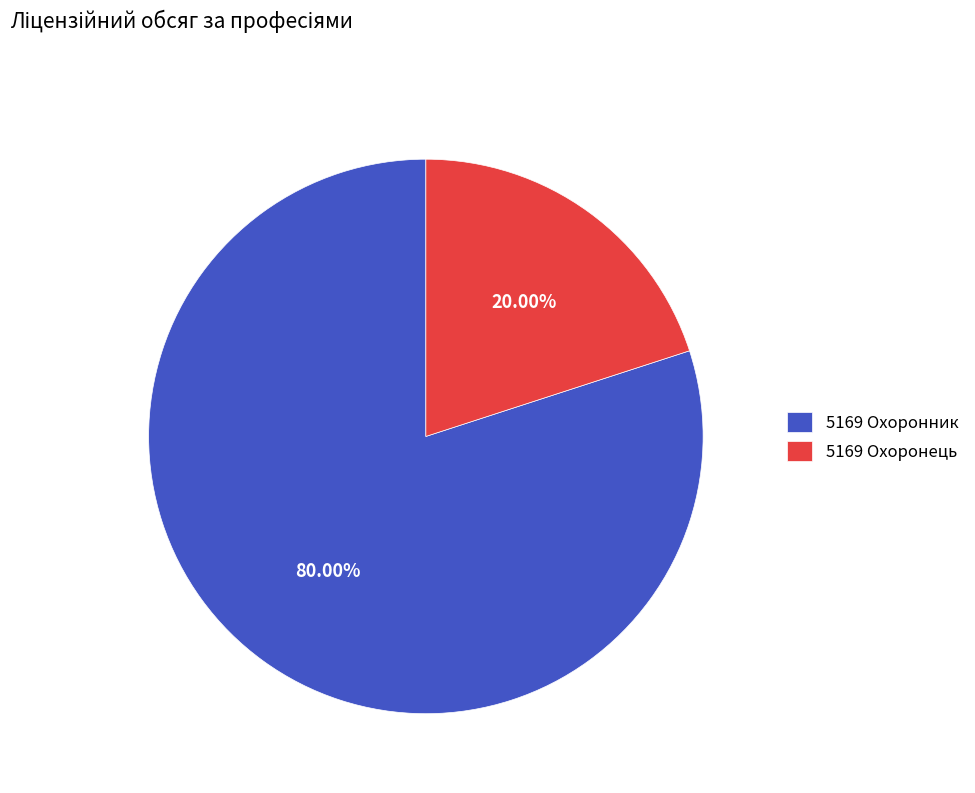

The 5169 Охоронець slice represents 20% of the pie. True or false?

True